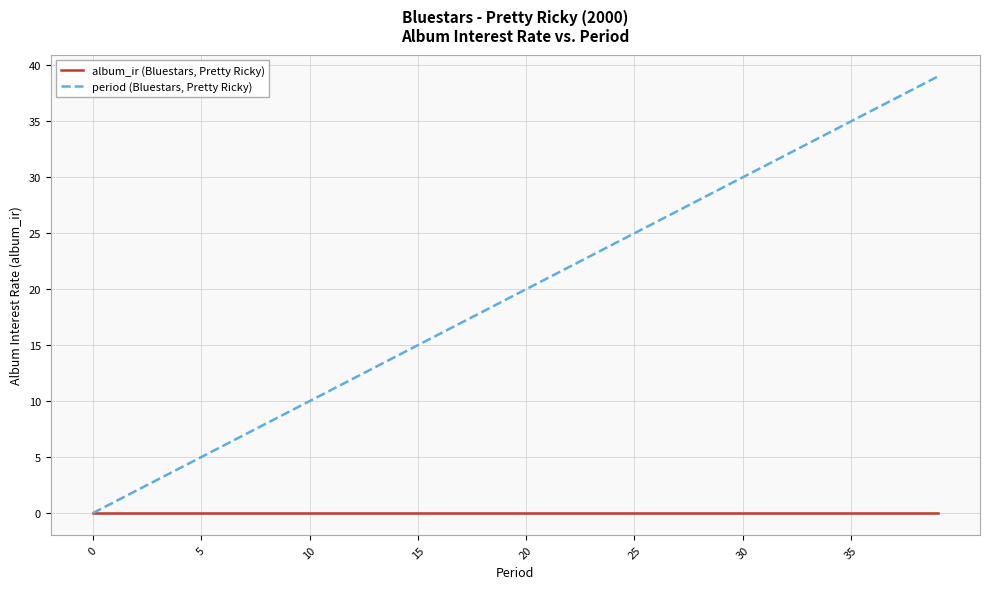

Which series has the largest range (max minus min)?

period (Bluestars, Pretty Ricky)